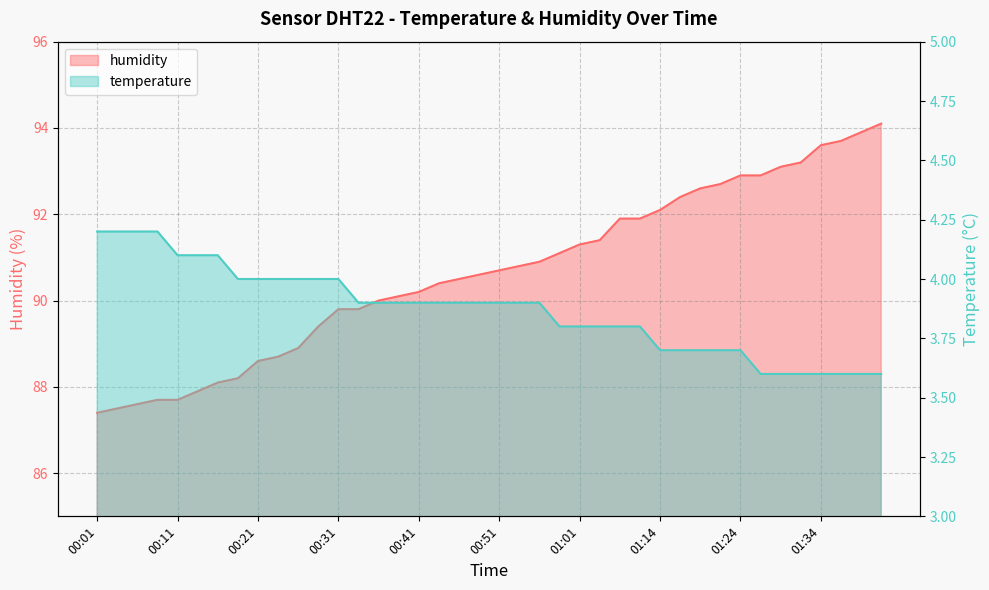

Is it true that humidity equals 88.7 at 00:24?

True